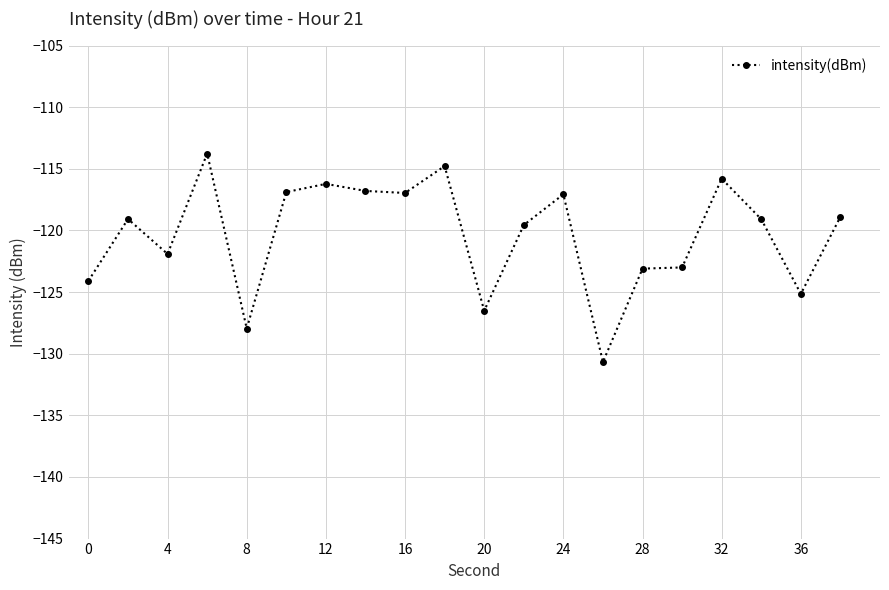

What is the minimum value shown in the chart?

-130.7